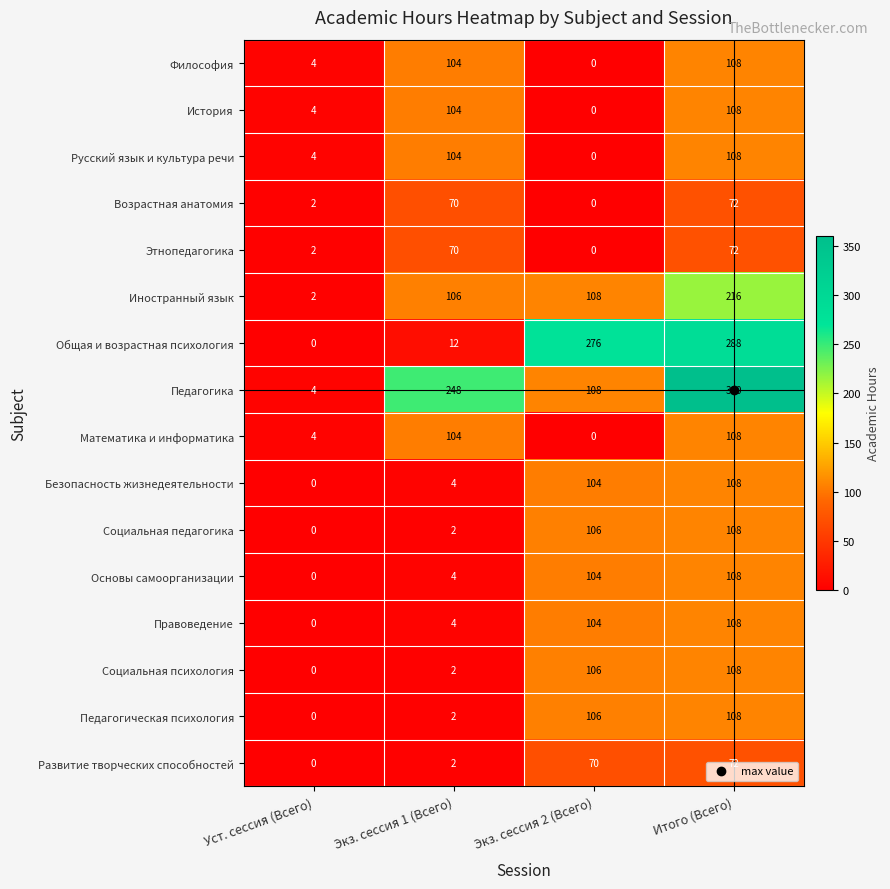

What is the maximum value for Математика и информатика?

108